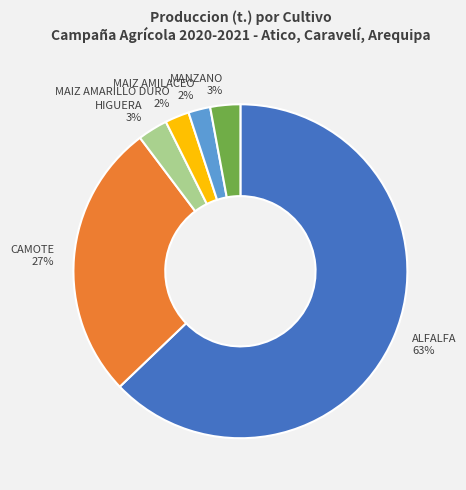

What is the largest slice in the pie chart?

ALFALFA